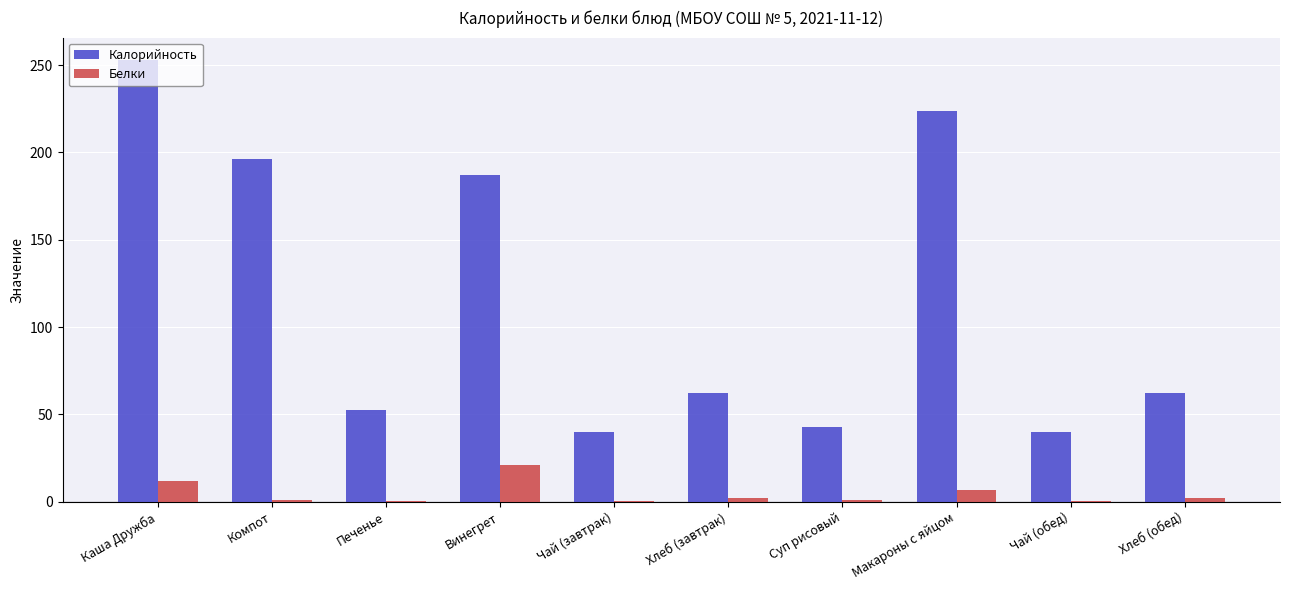

Which series has the widest spread of values?

Калорийность